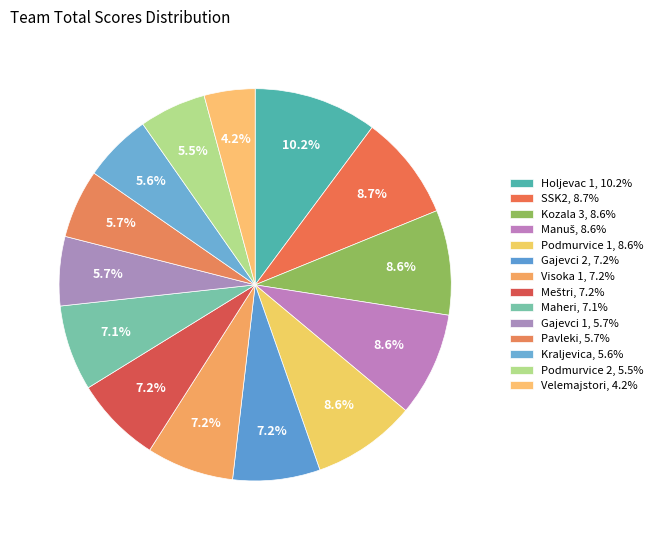

How much of the chart is everything except Maheri?

92.9%